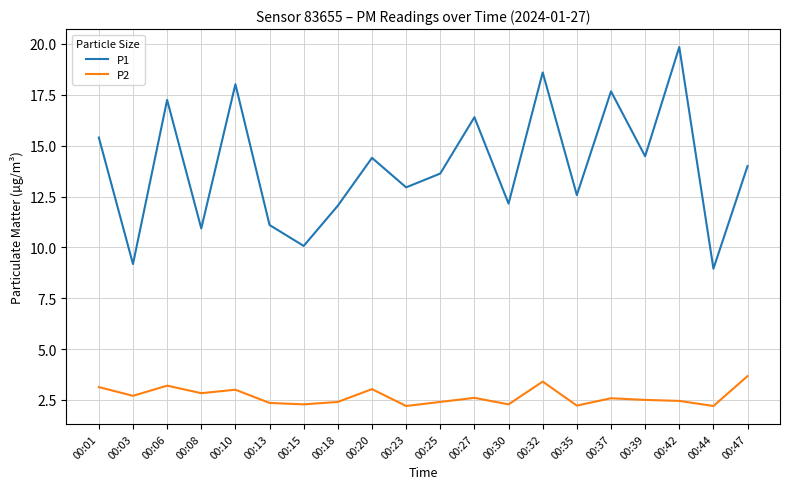

Is it true that P1 equals 23.8 at 00:47?

False